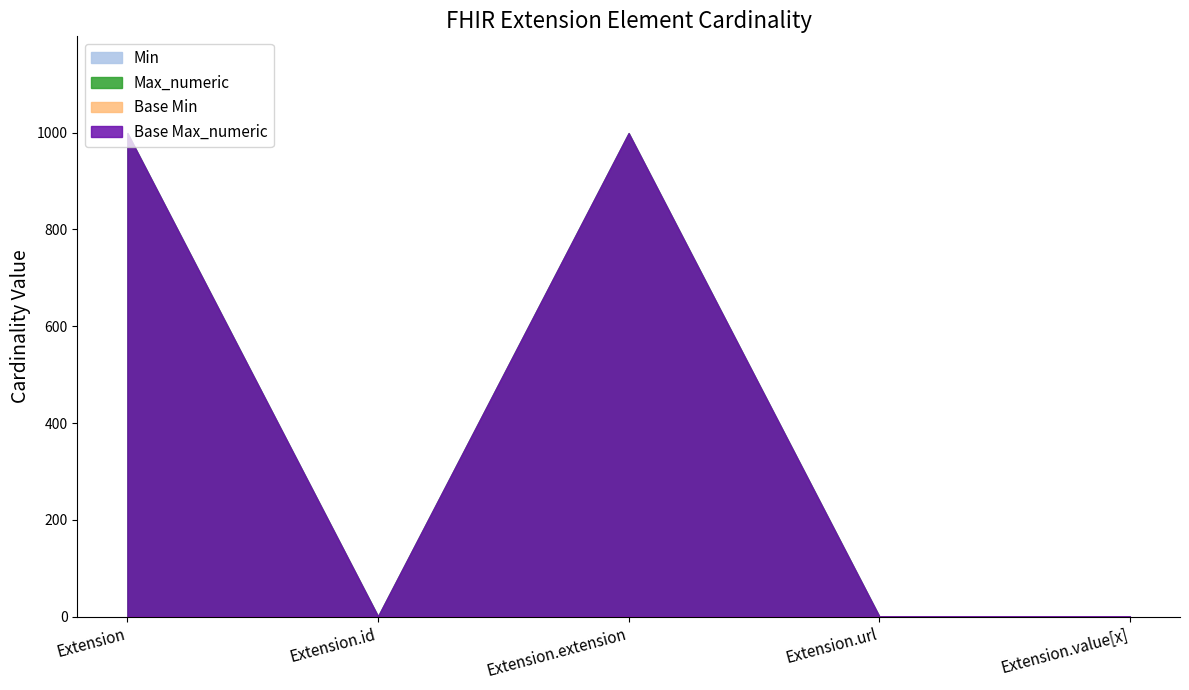

Does the chart display data point markers on the line(s)?

No